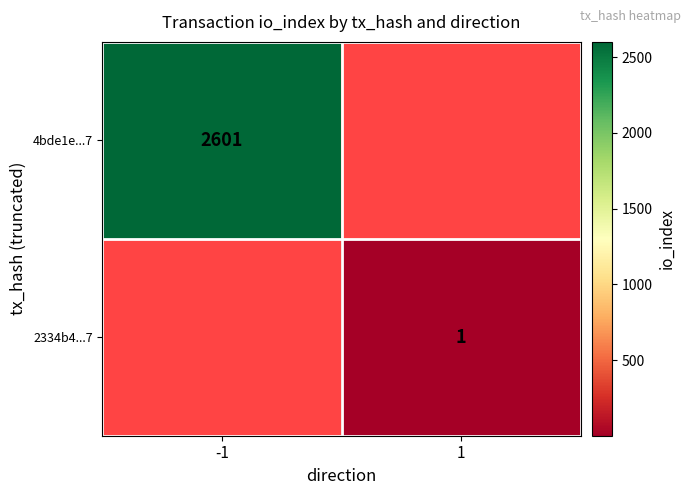

The value of 2334b4...7 at 1 is 1. True or false?

True